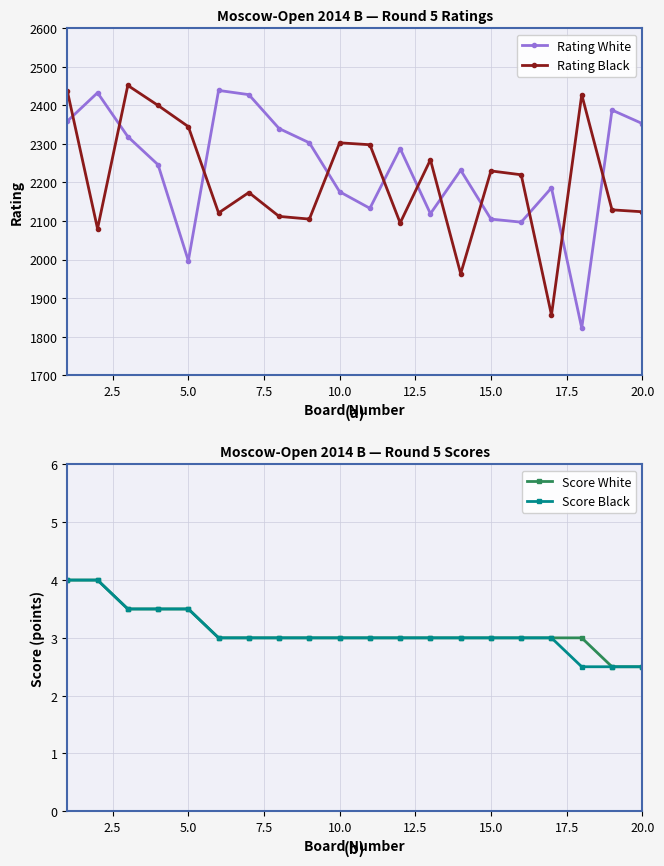

What is the sum of all Rating White values?

44763